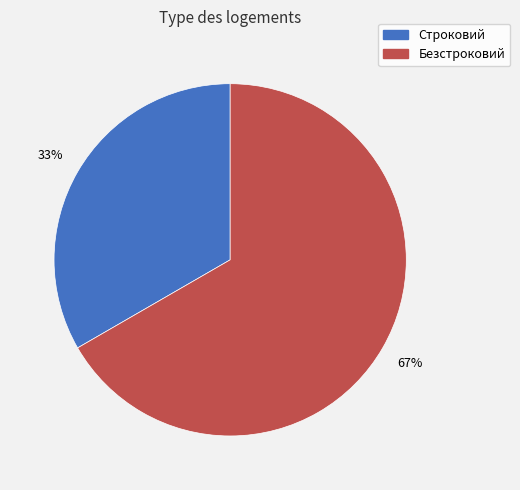

Is the sum of Строковий and Безстроковий greater than half?

Yes